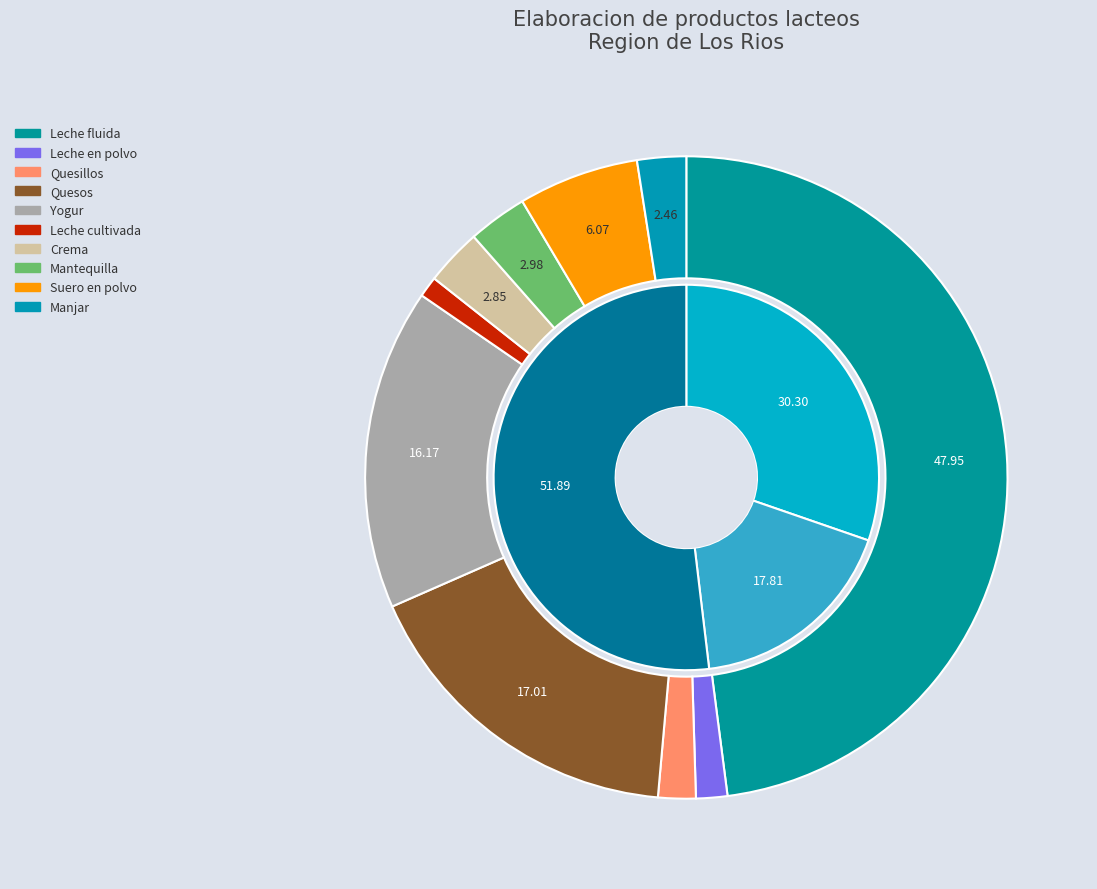

Does any single category account for the majority?

No